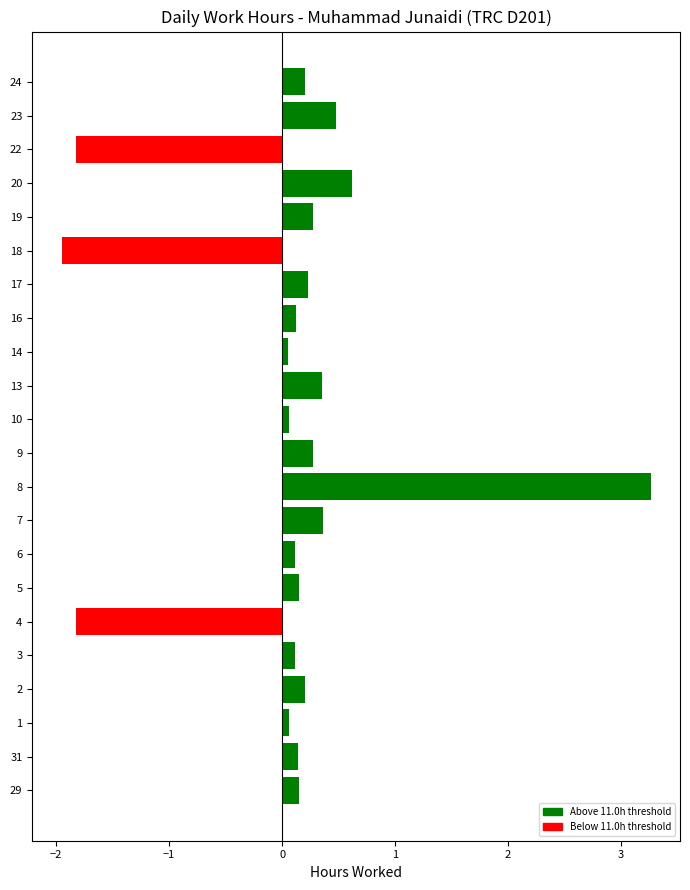

The value at 18 is -3.0. True or false?

False